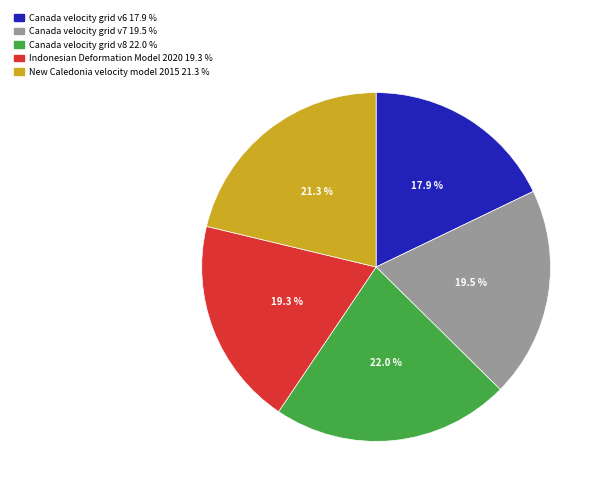

Between New Caledonia velocity model 2015 and Canada velocity grid v6, which is larger?

New Caledonia velocity model 2015